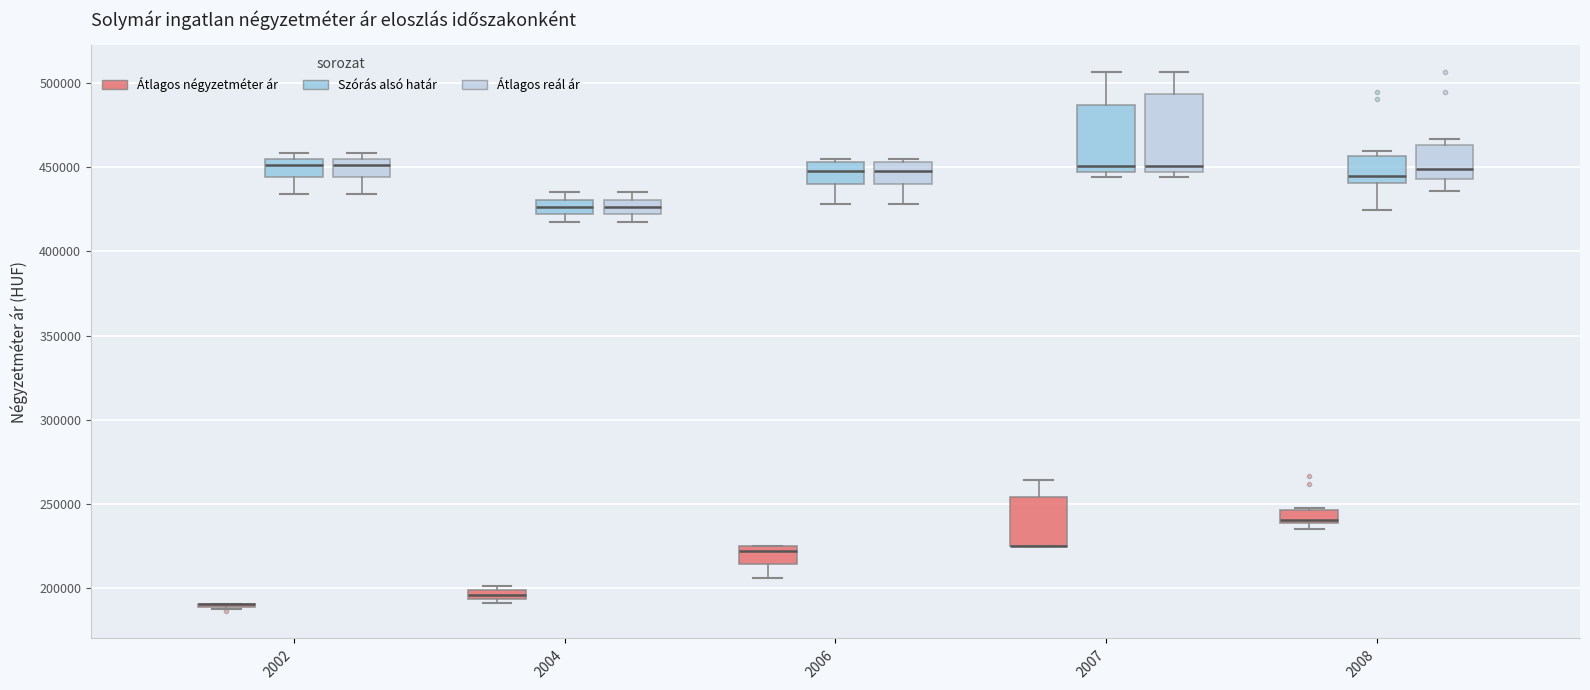

Where is the upper edge of the box for 2004 (Szórás alsó határ) on the y-axis? The values are not printed on the chart, so give them approximately, as read against the axis.

430000